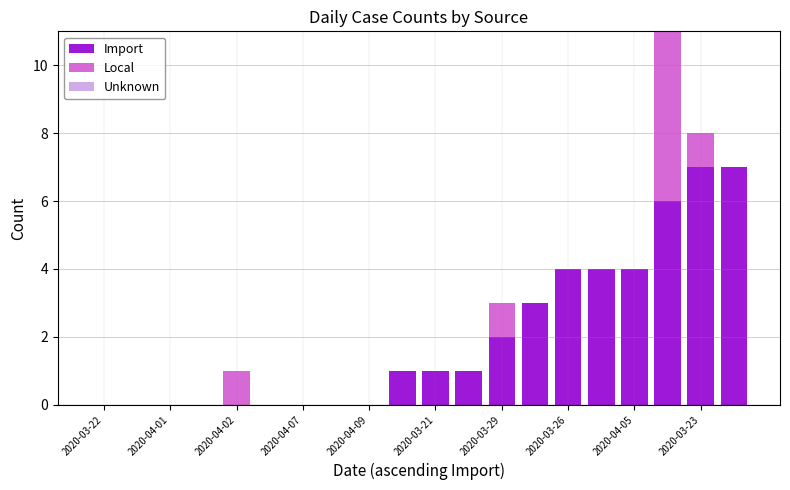

What is the maximum value for Import?

7